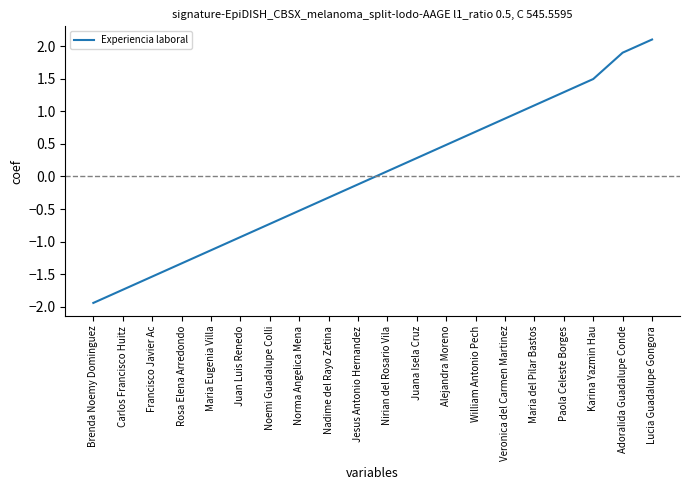

The value at Alejandra Moreno is 0.5. True or false?

True